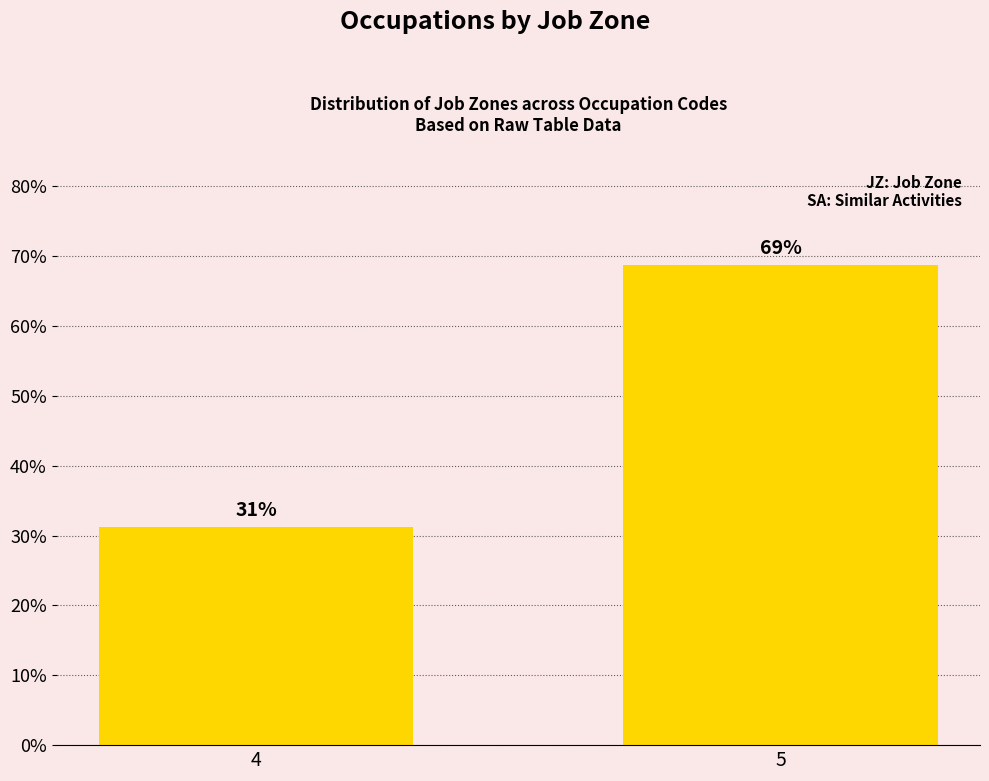

Are the bars horizontal?

No